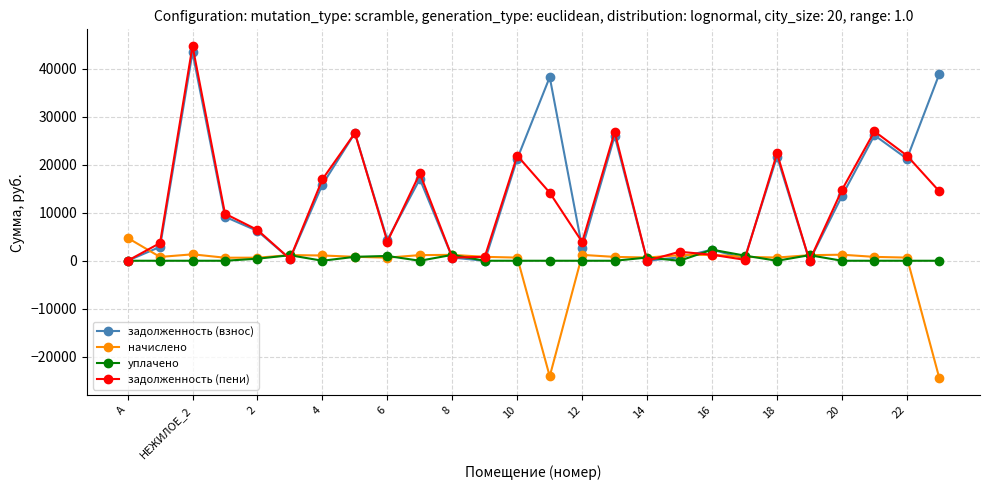

What is the greatest value displayed?

44799.5